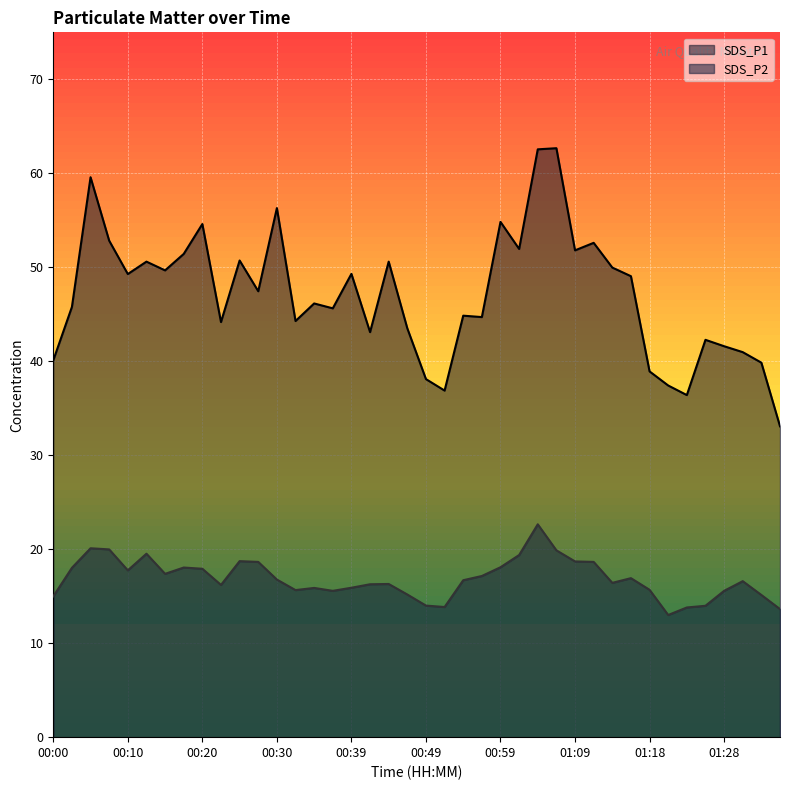

At which category does SDS_P1 reach its first local valley?

00:10